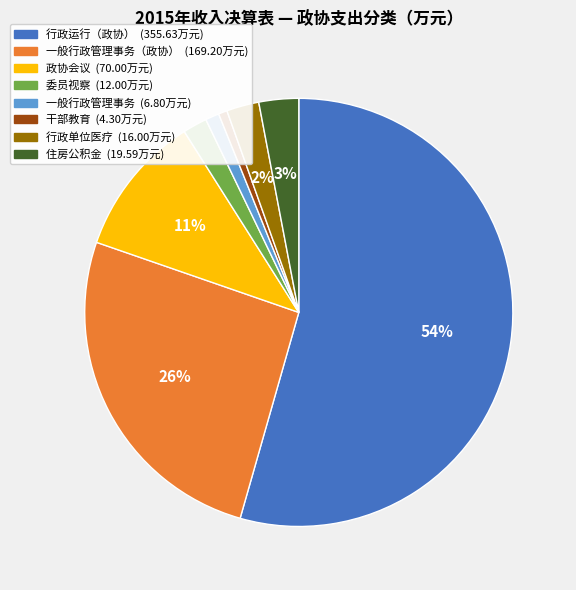

To the nearest percent, what is the average slice percentage?

12%